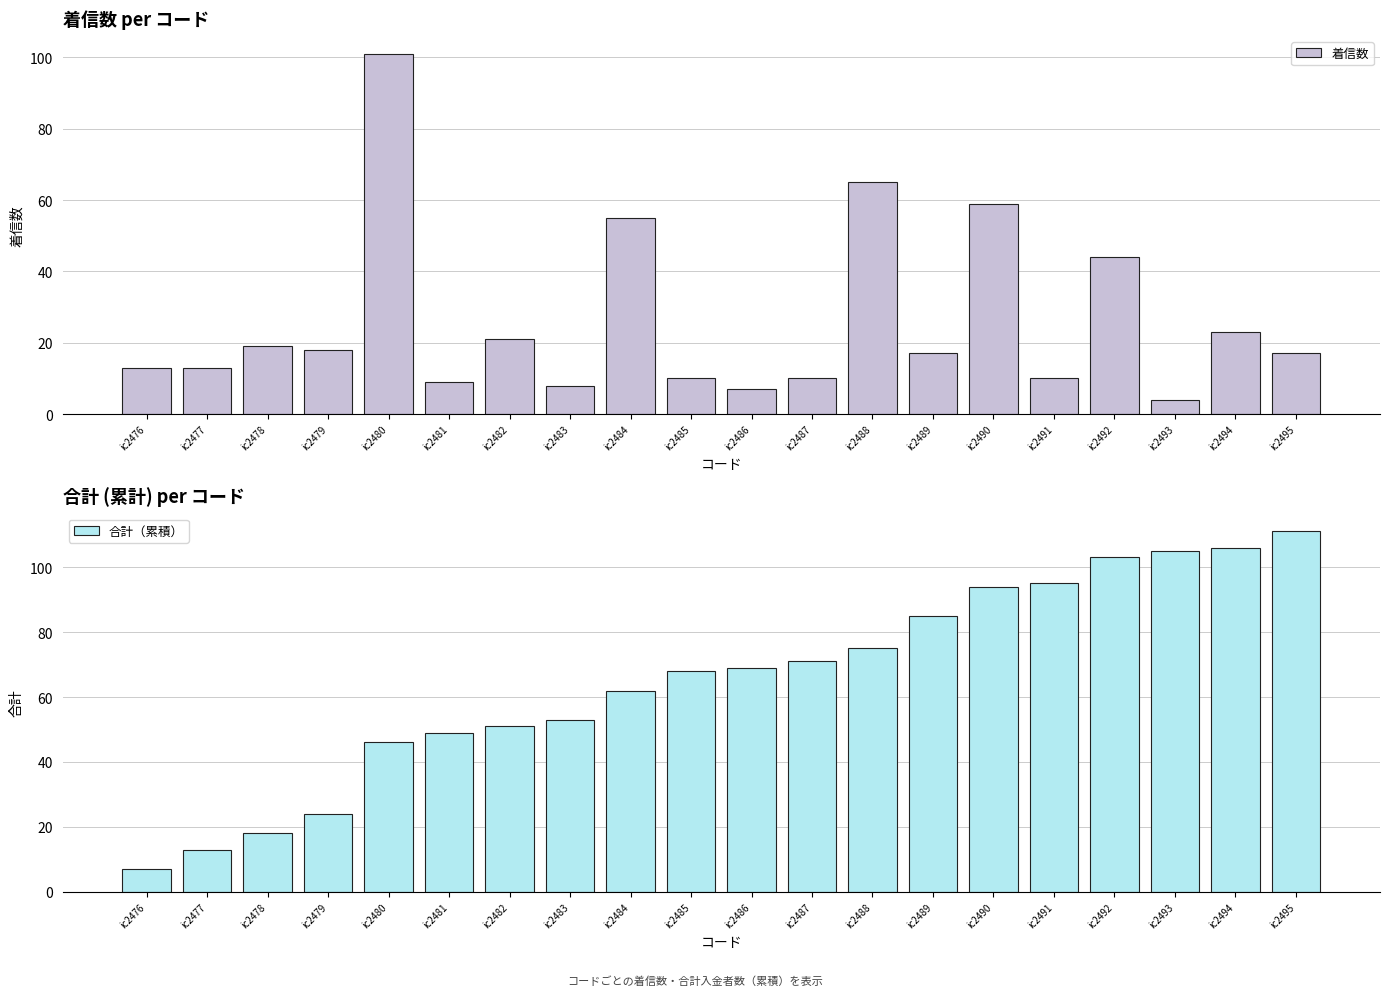

What is the difference between the 着信数 values at ic2477 and ic2491?

3